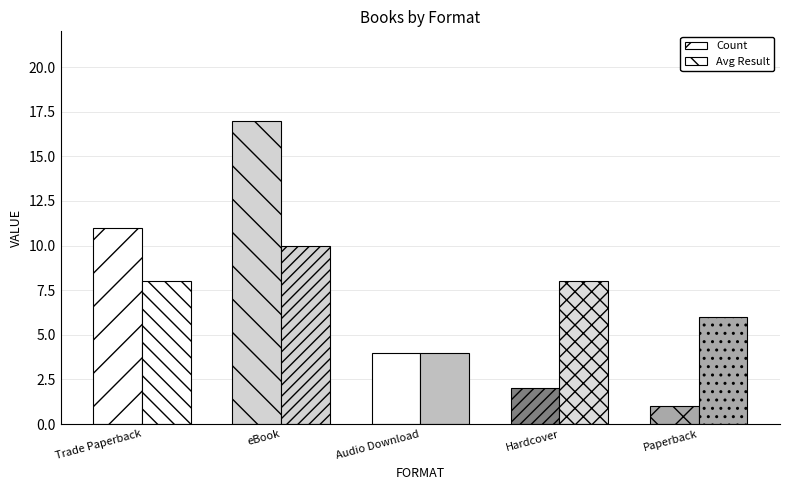

How many bars are there in total?

10